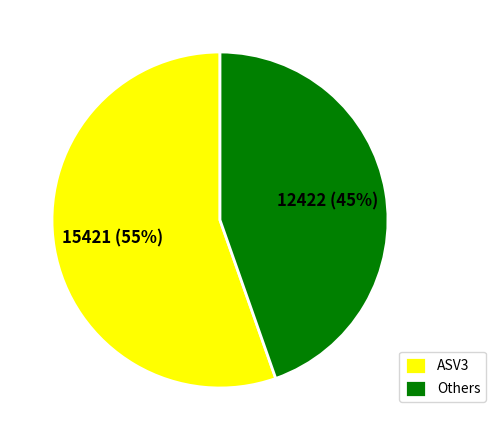

Is Others the majority of the pie?

No